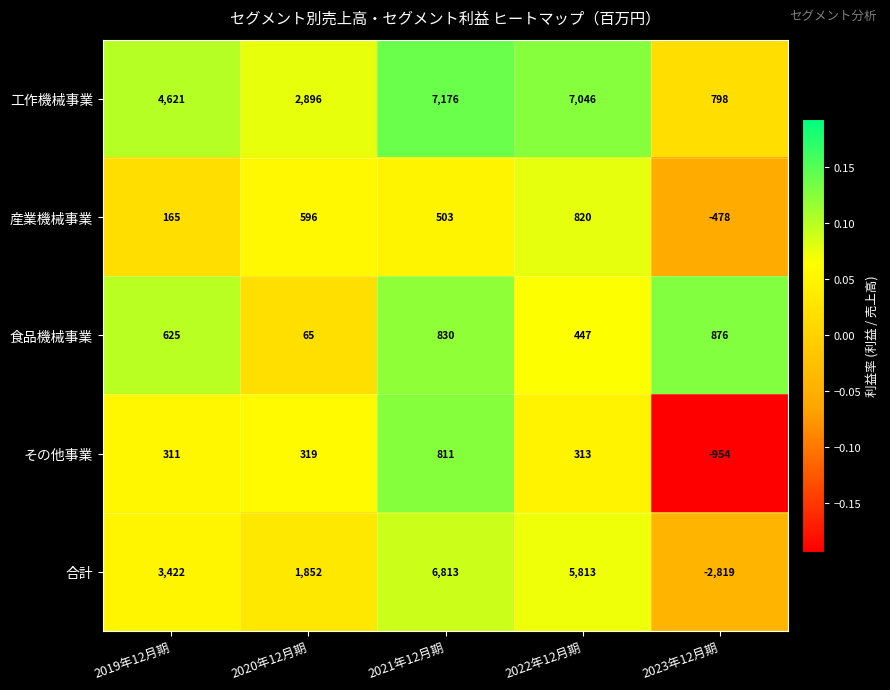

What value does the 工作機械事業 series have at 2022年12月期?

7046